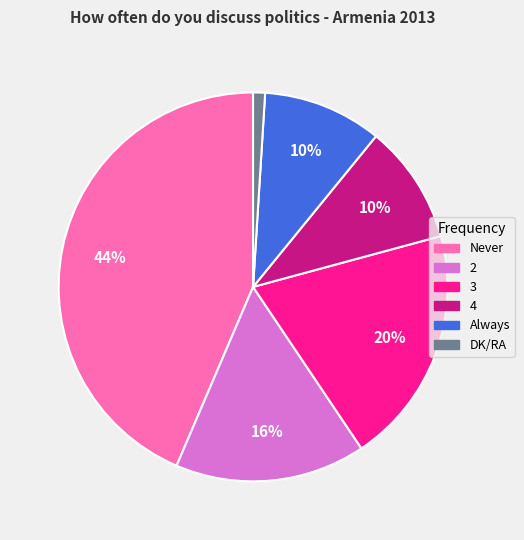

To the nearest percent, what percentage of the pie is DK/RA?

1%